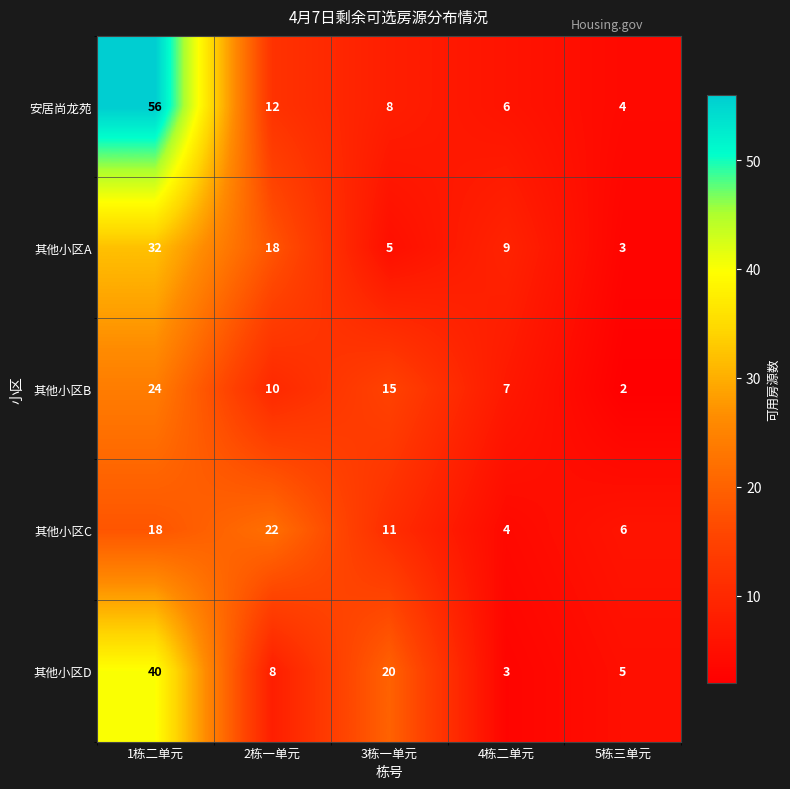

What is the difference between the 其他小区D values at 5栋三单元 and 2栋一单元?

3